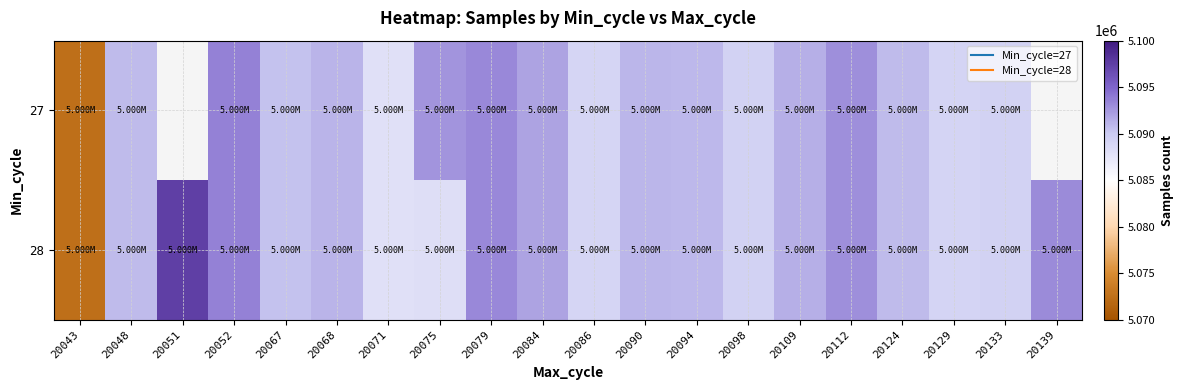

At how many categories does at least one series exceed 5090313?

14